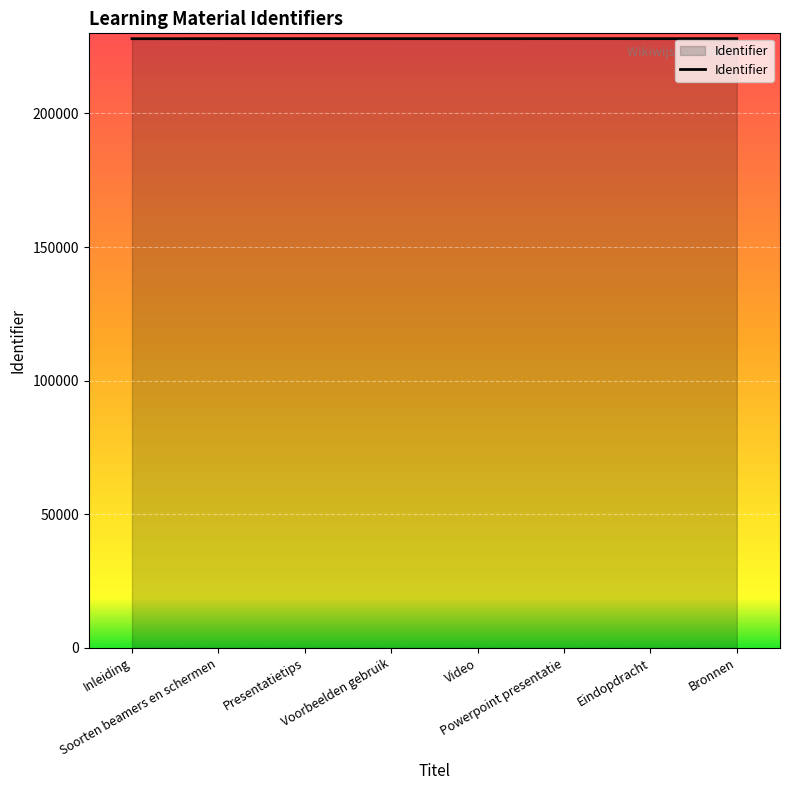

What is the greatest value displayed?

228012